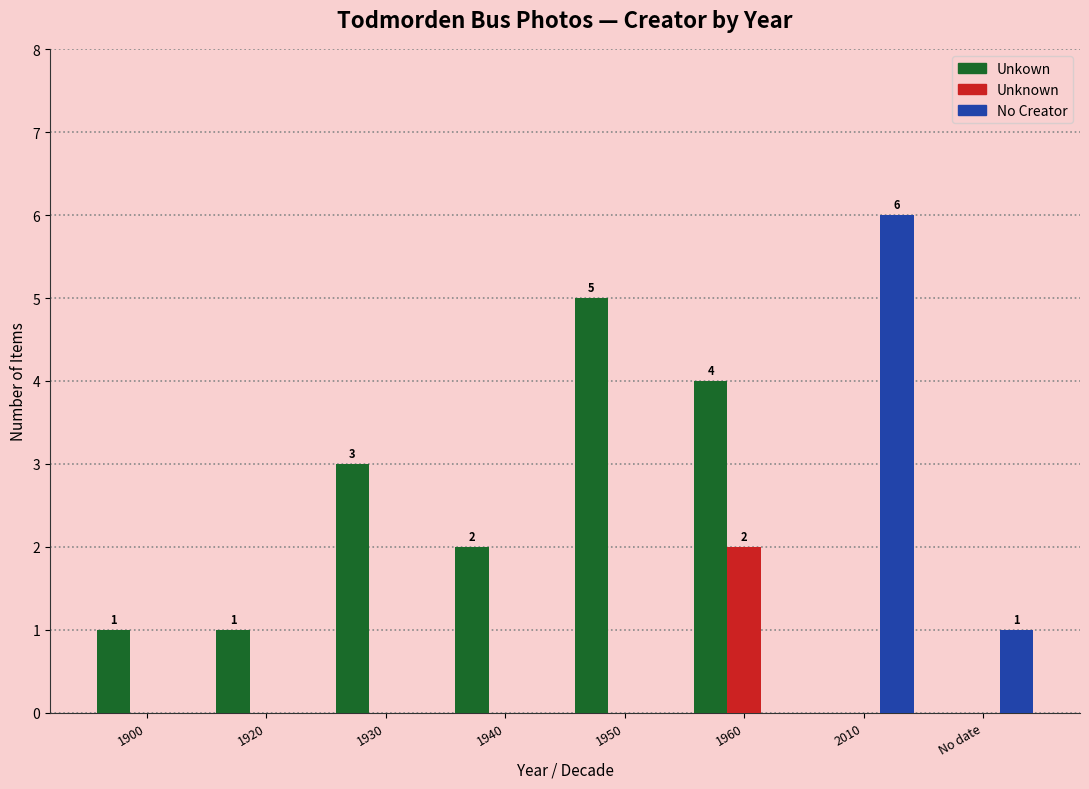

Between 1960 and No date, which series saw the biggest shift?

Unkown